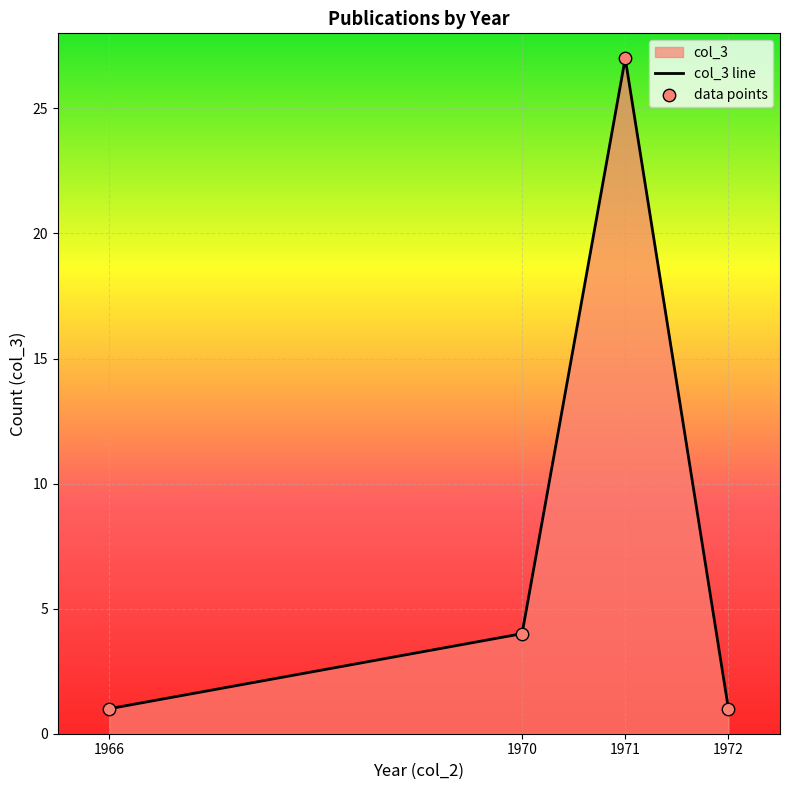

Is the value of data points at 1970 greater than the value of col_3 line at 1972?

Yes